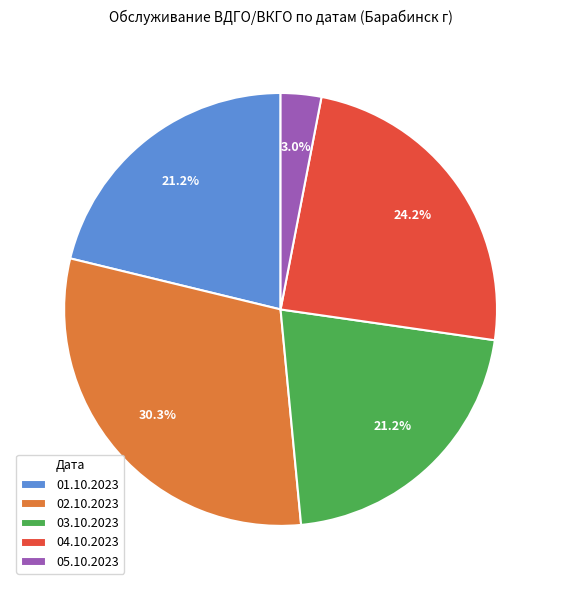

Is there any slice that represents more than half of the pie?

No